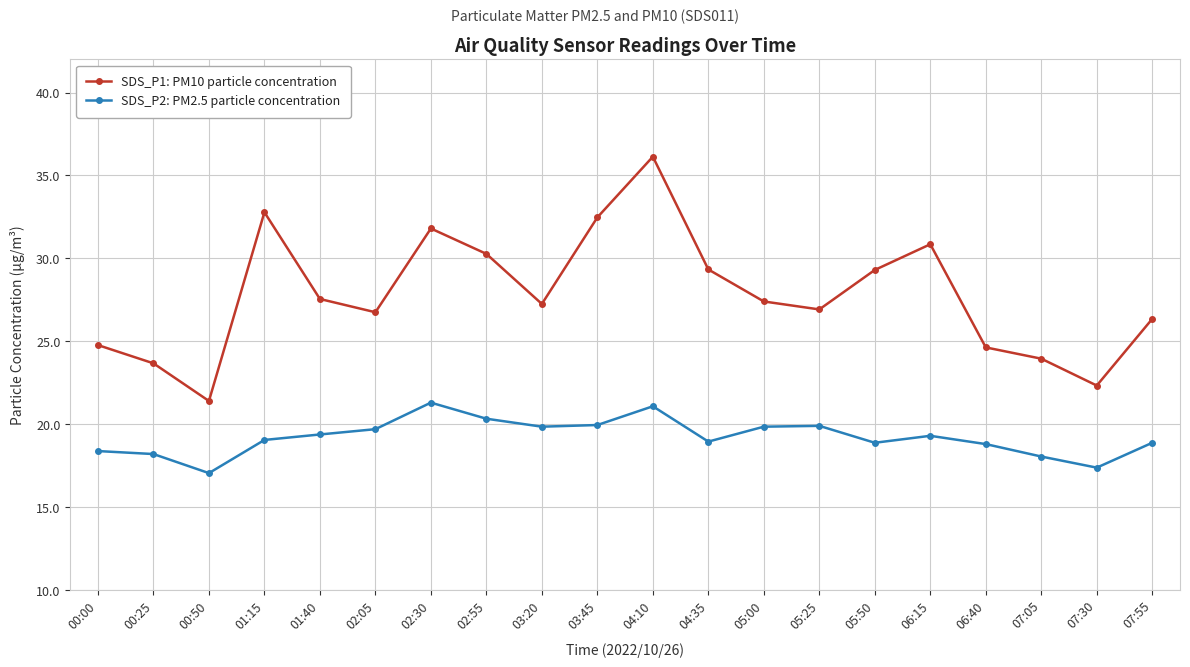

Which series has the widest spread of values?

SDS_P1: PM10 particle concentration